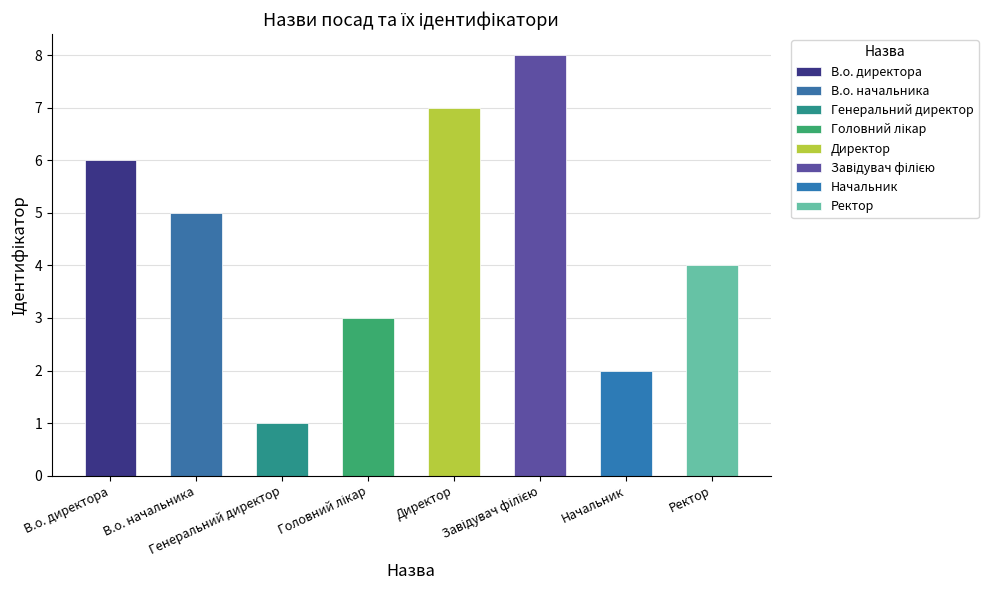

What is the average value?

4